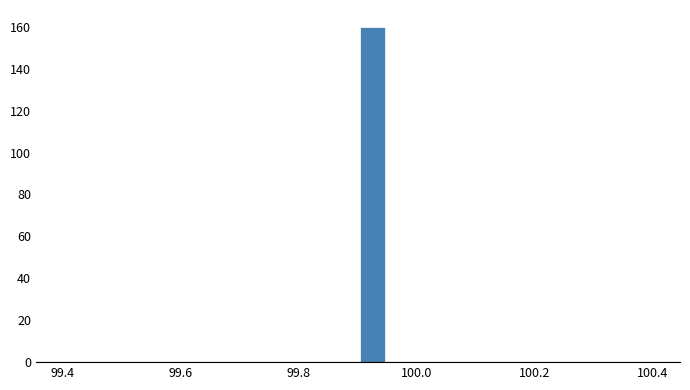

Read against the x-axis, roughly where is the centre of the tallest bar?

99.92